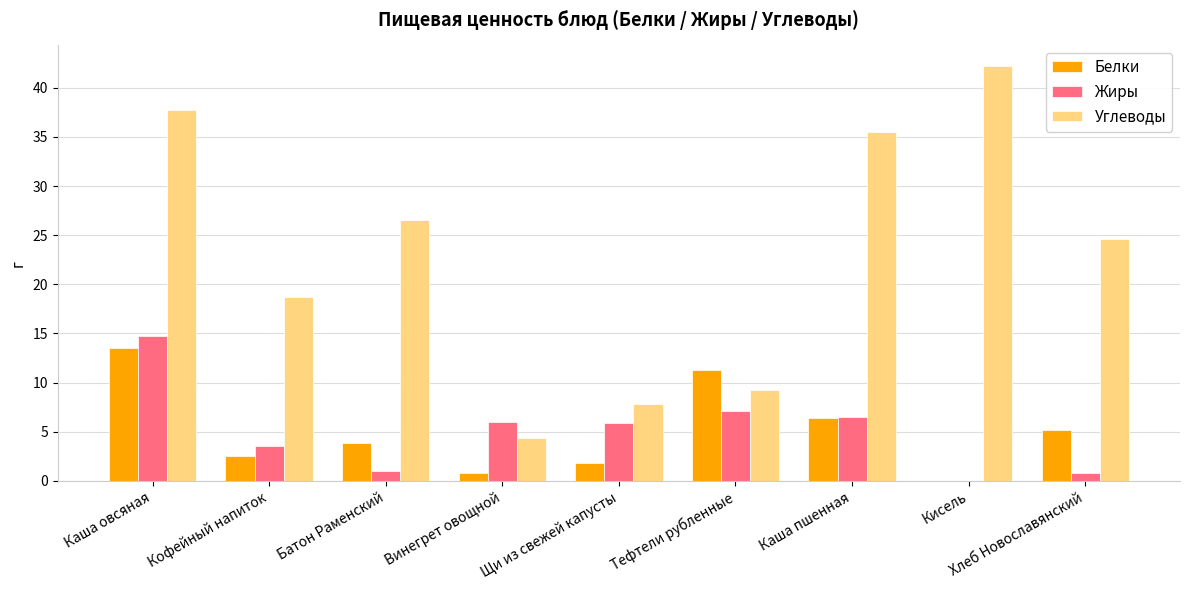

At which category is the sum across all series the highest?

Каша овсяная